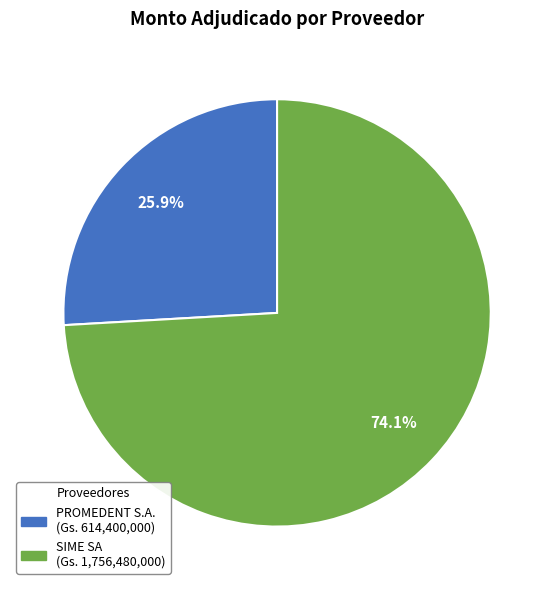

Is there a majority slice in this chart?

Yes